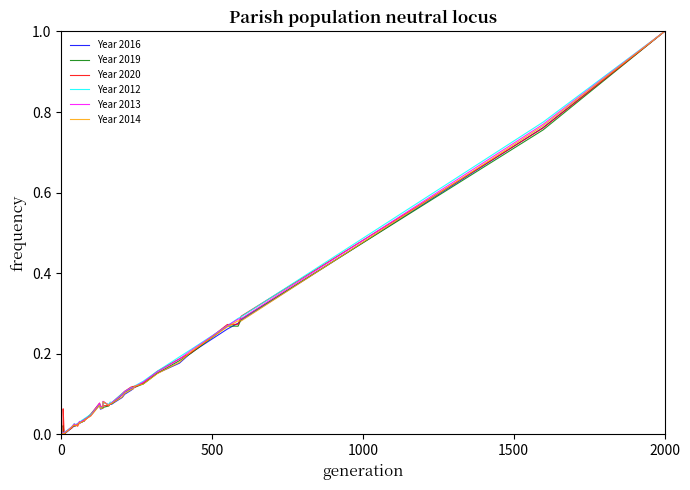

What is the maximum value shown in the chart?

1.0